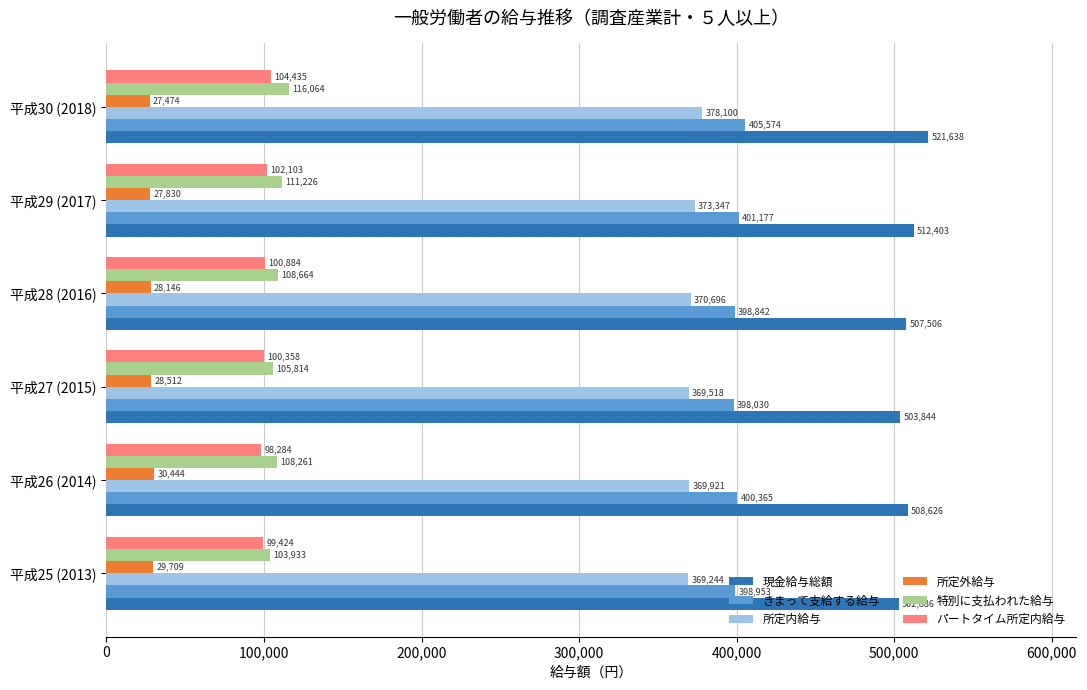

Count the 特別に支払われた給与 values in the range 105814 to 111226.

4